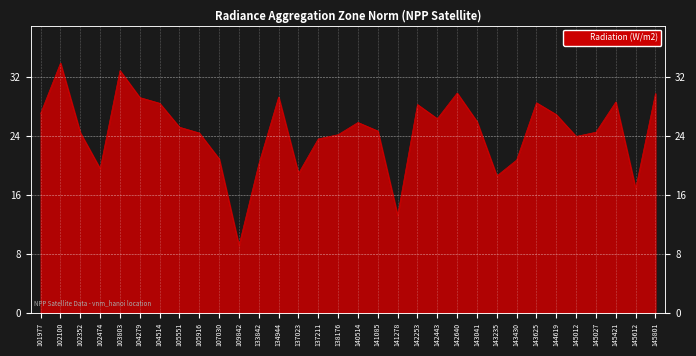

Where is the first local maximum?

102100